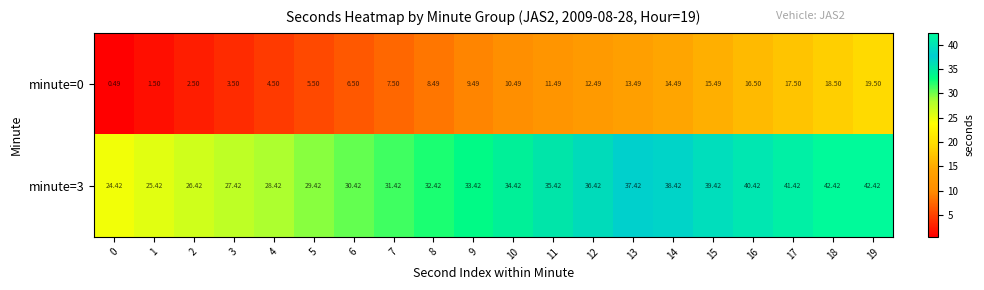

Is the value of minute=3 at 10 greater than the value of minute=0 at 17?

Yes